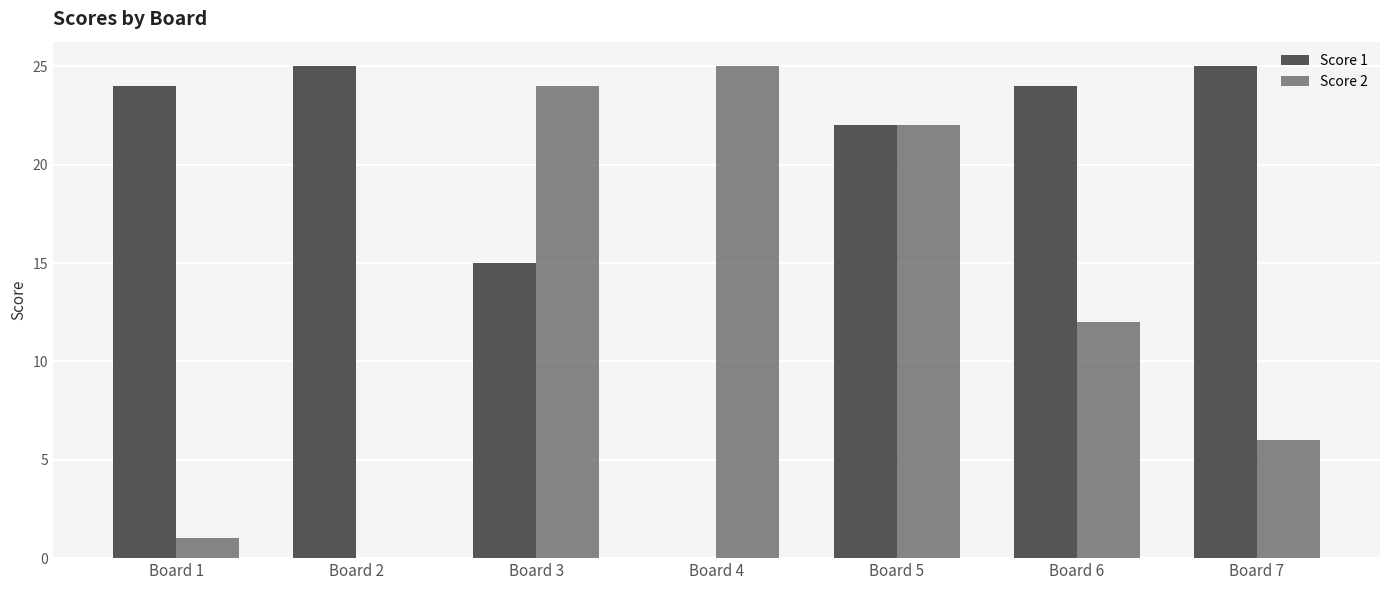

What is the value of the Score 2 bar at the 7th from the left?

6